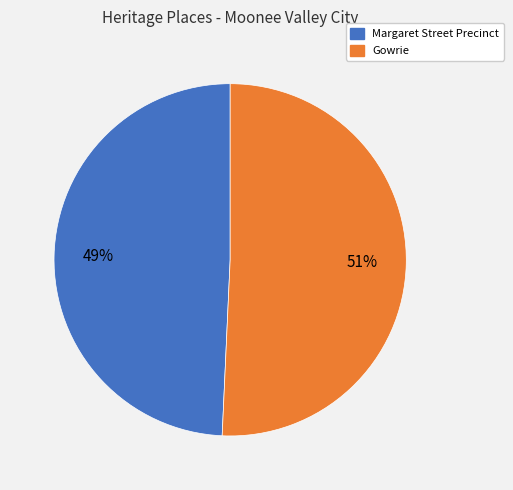

What is the majority slice?

Gowrie